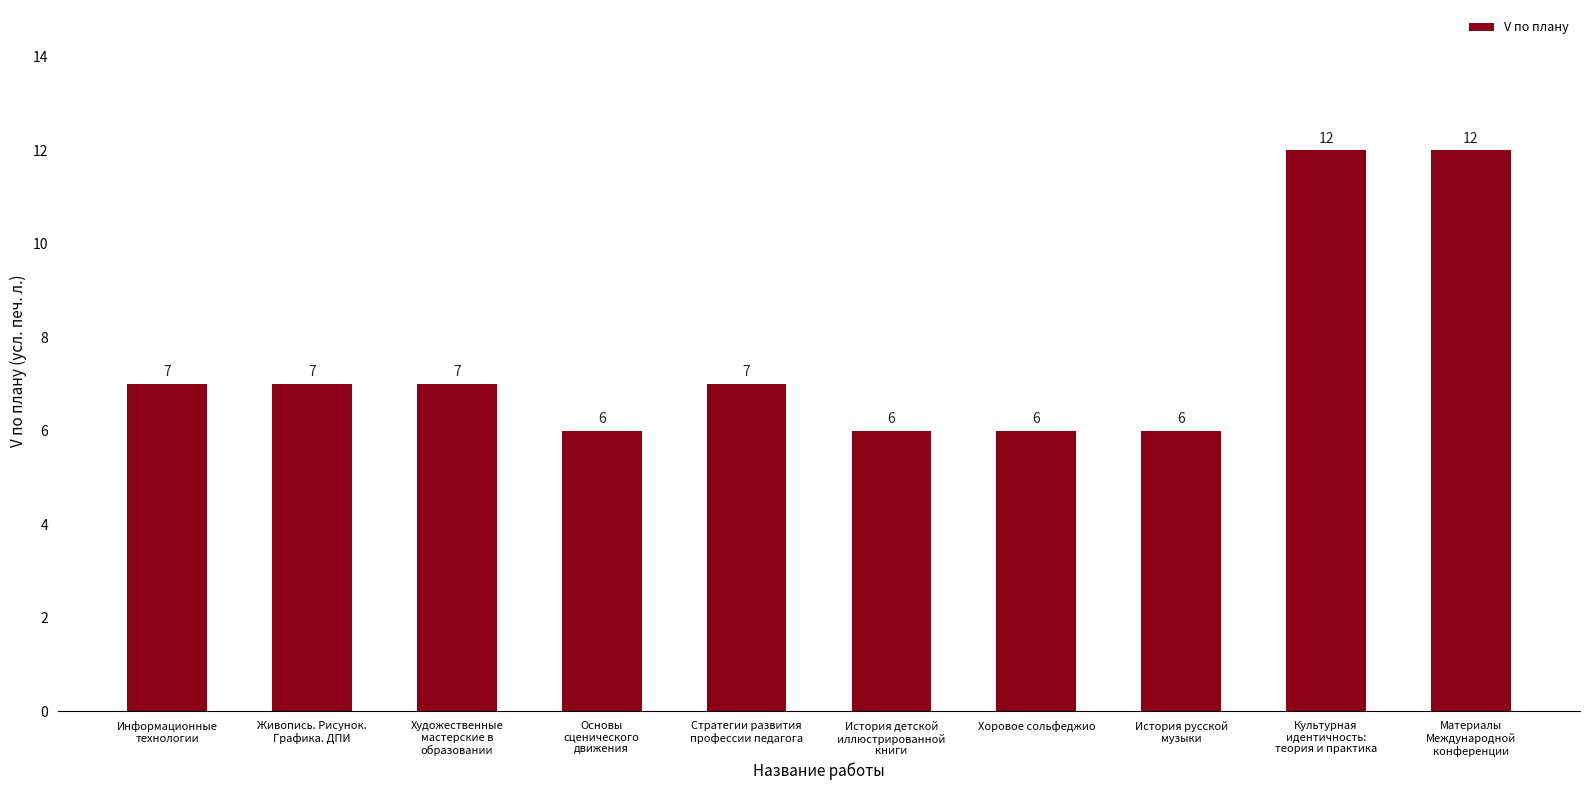

True or false: the data shows 12 at Культурная
идентичность:
теория и практика.

True